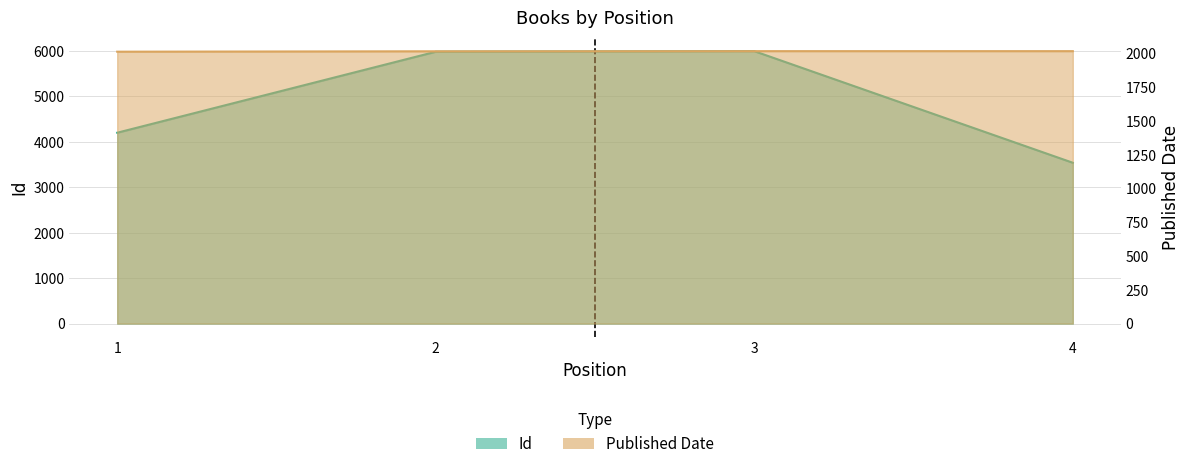

What are all the series names shown in the legend?

Id, Published Date